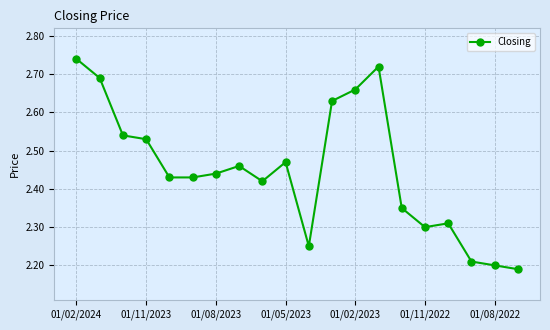

Count the values in the range 2 to 3.

20